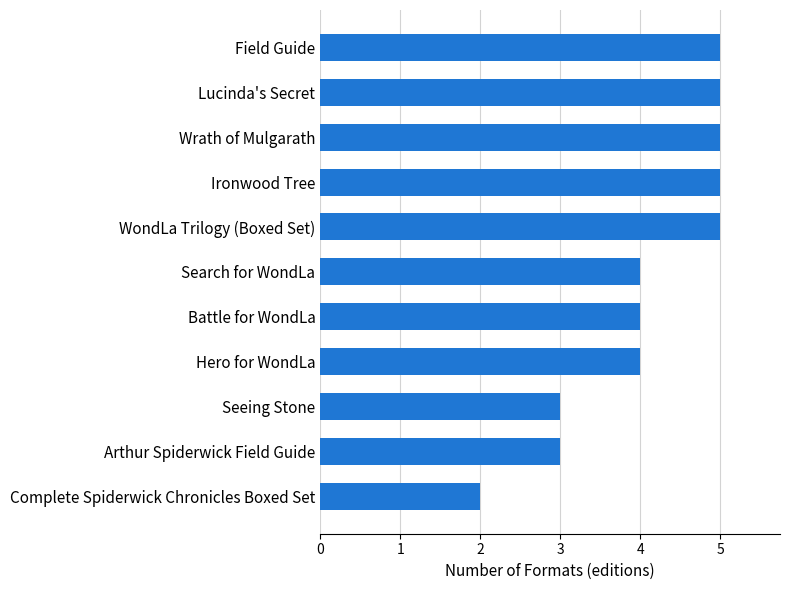

Read the value at Search for WondLa.

4